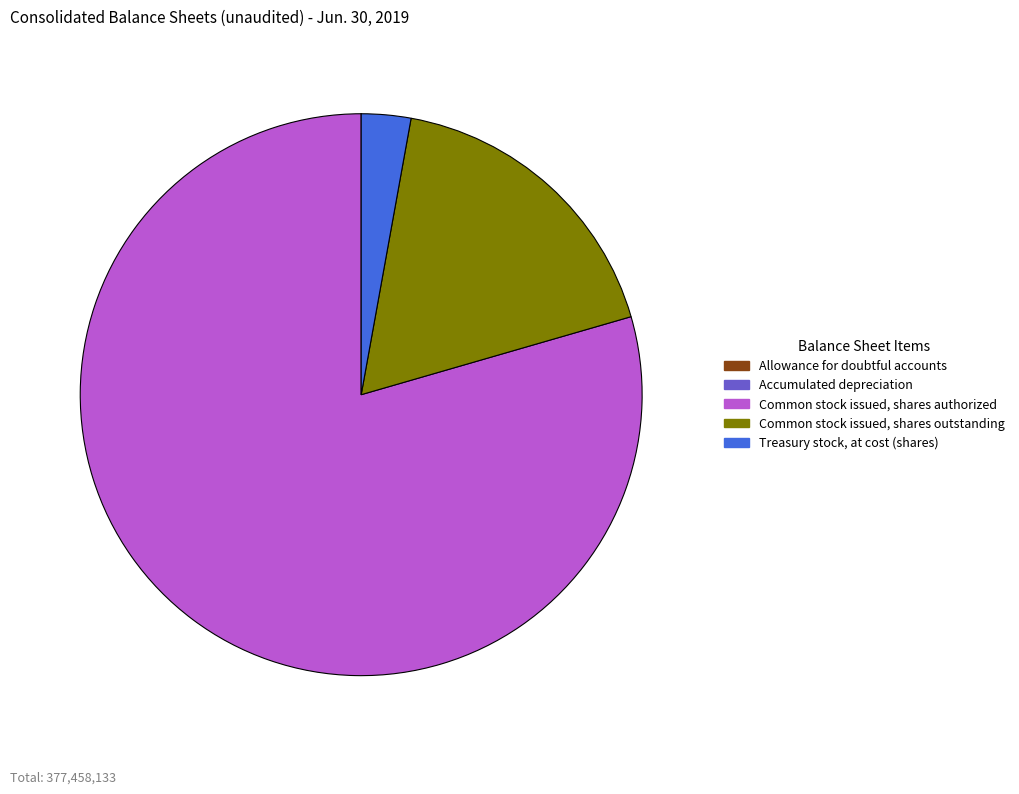

The Common stock issued, shares authorized slice represents 93% of the pie. True or false?

False